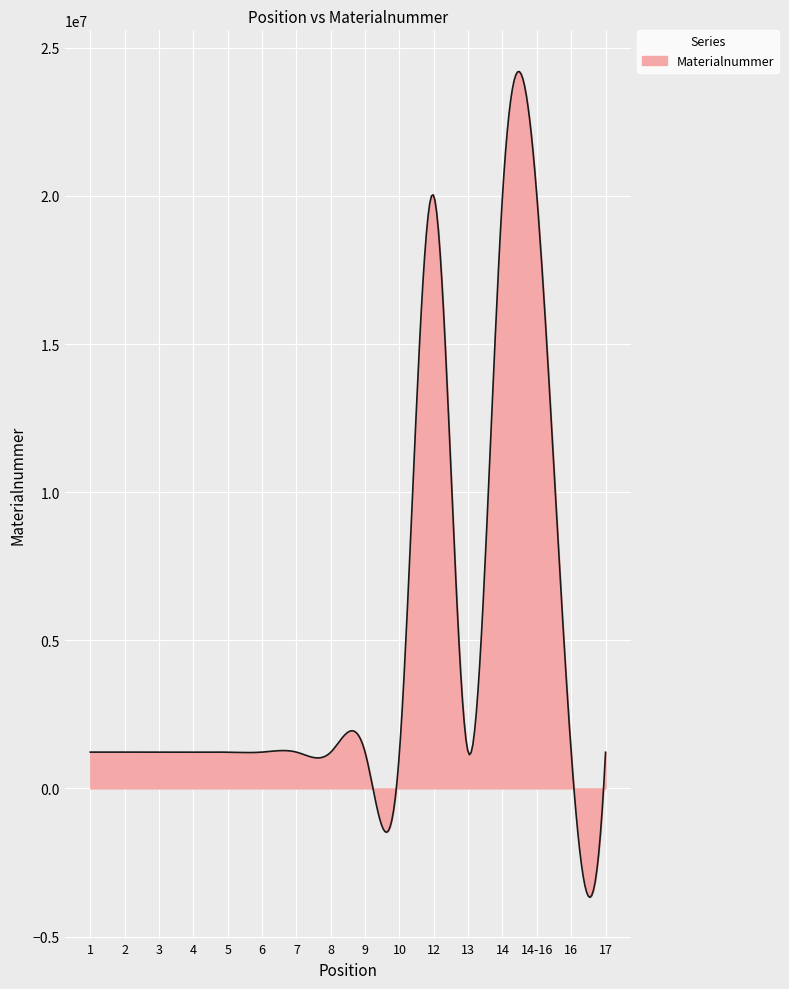

What is the greatest value displayed?

24198333.9